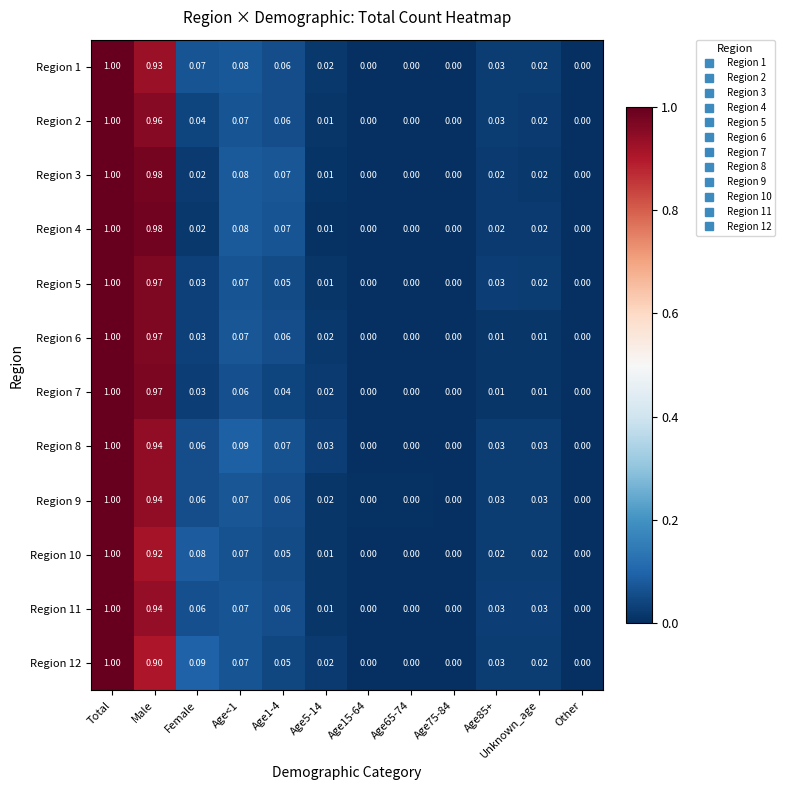

What is the maximum value shown in the chart?

1.0